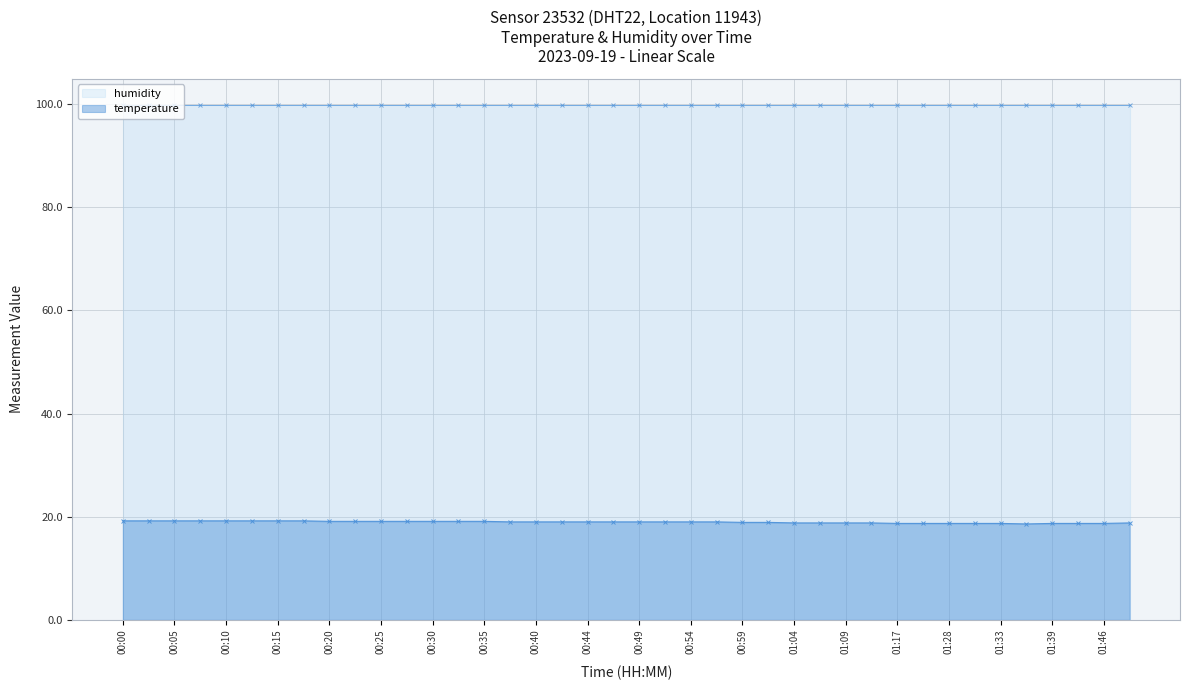

Is it true that the value at 00:37 is 19.0?

True